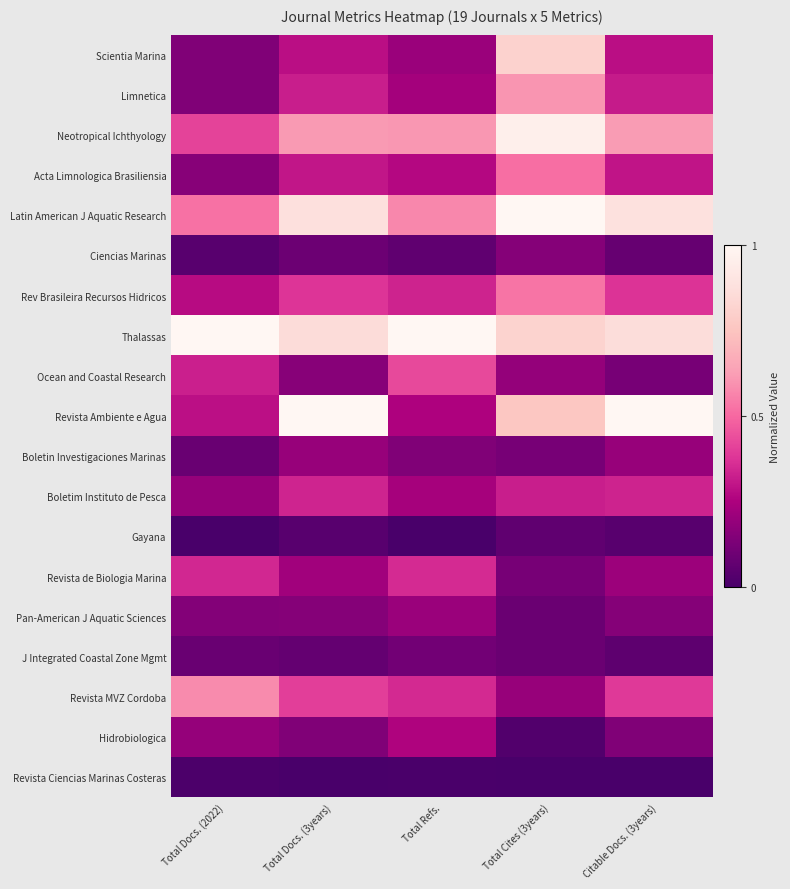

Which has a higher value, Total Cites (3years) or Total Refs.?

Total Cites (3years)